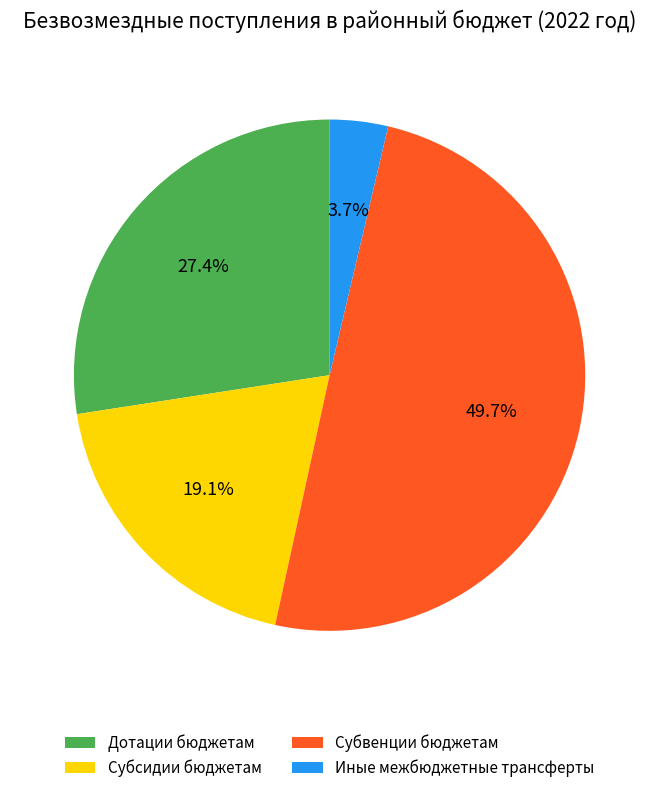

Is it true that Субвенции бюджетам is 65% of the pie?

False